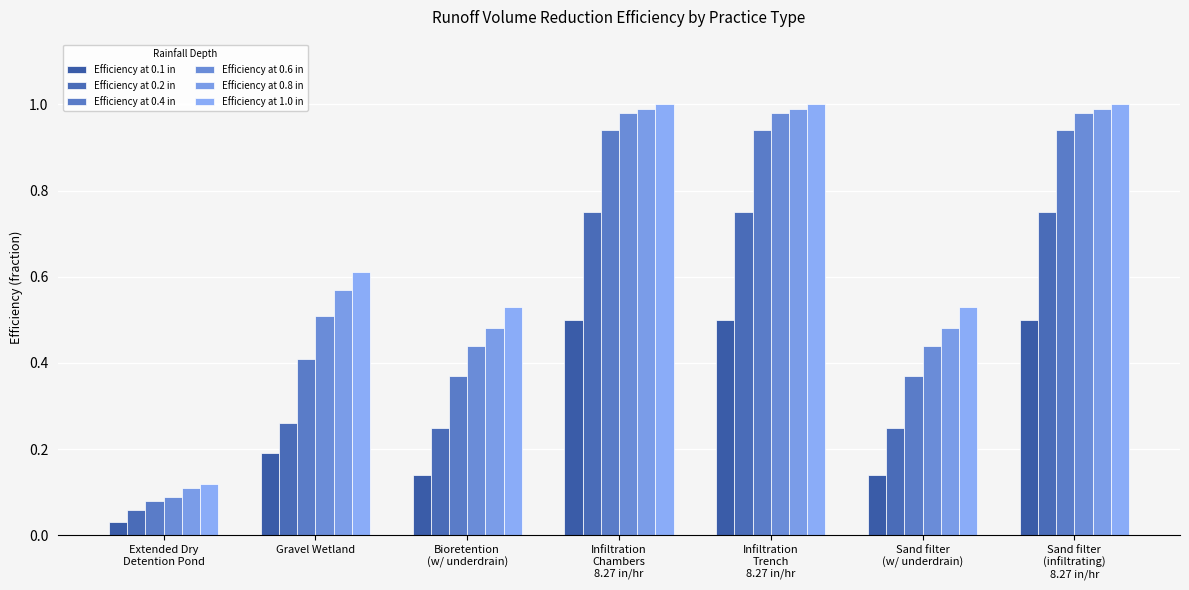

How many bars are there in total?

42